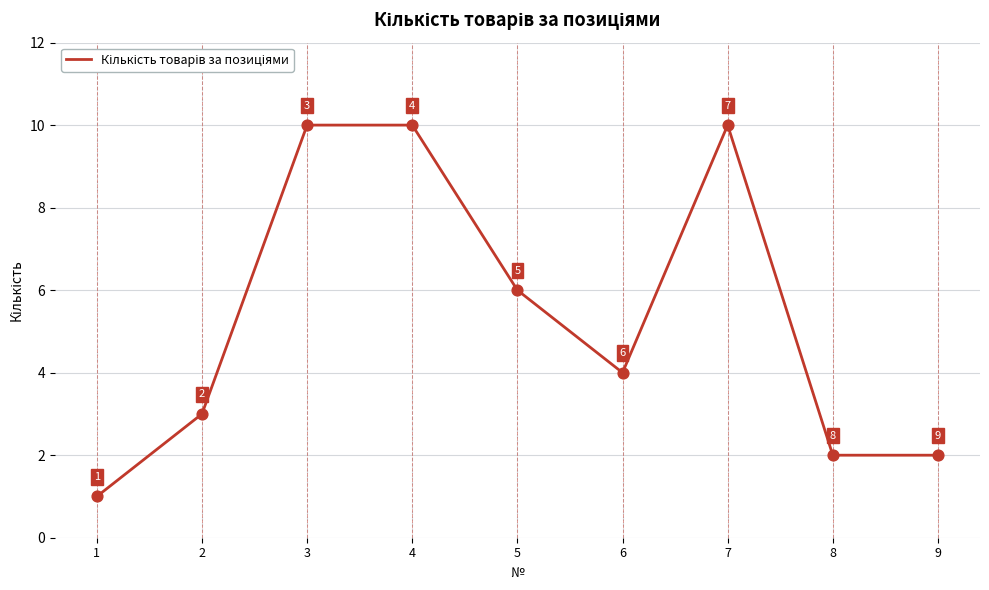

Which has a higher value, 1 or 6?

6